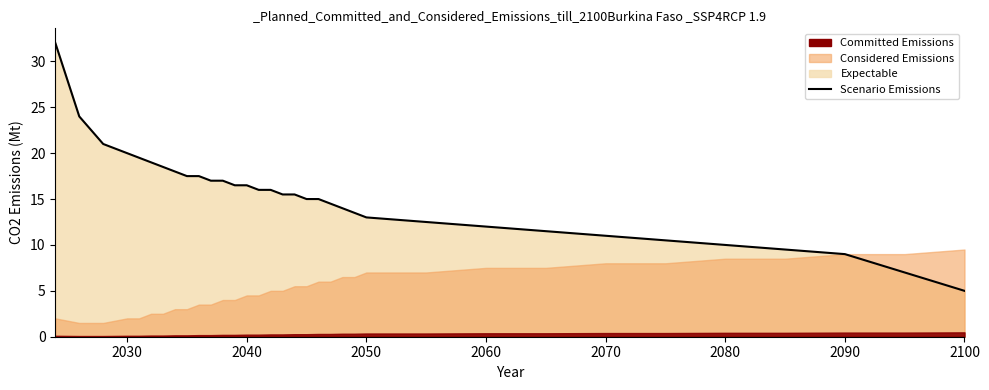

What is the maximum value shown in the chart?

32.0